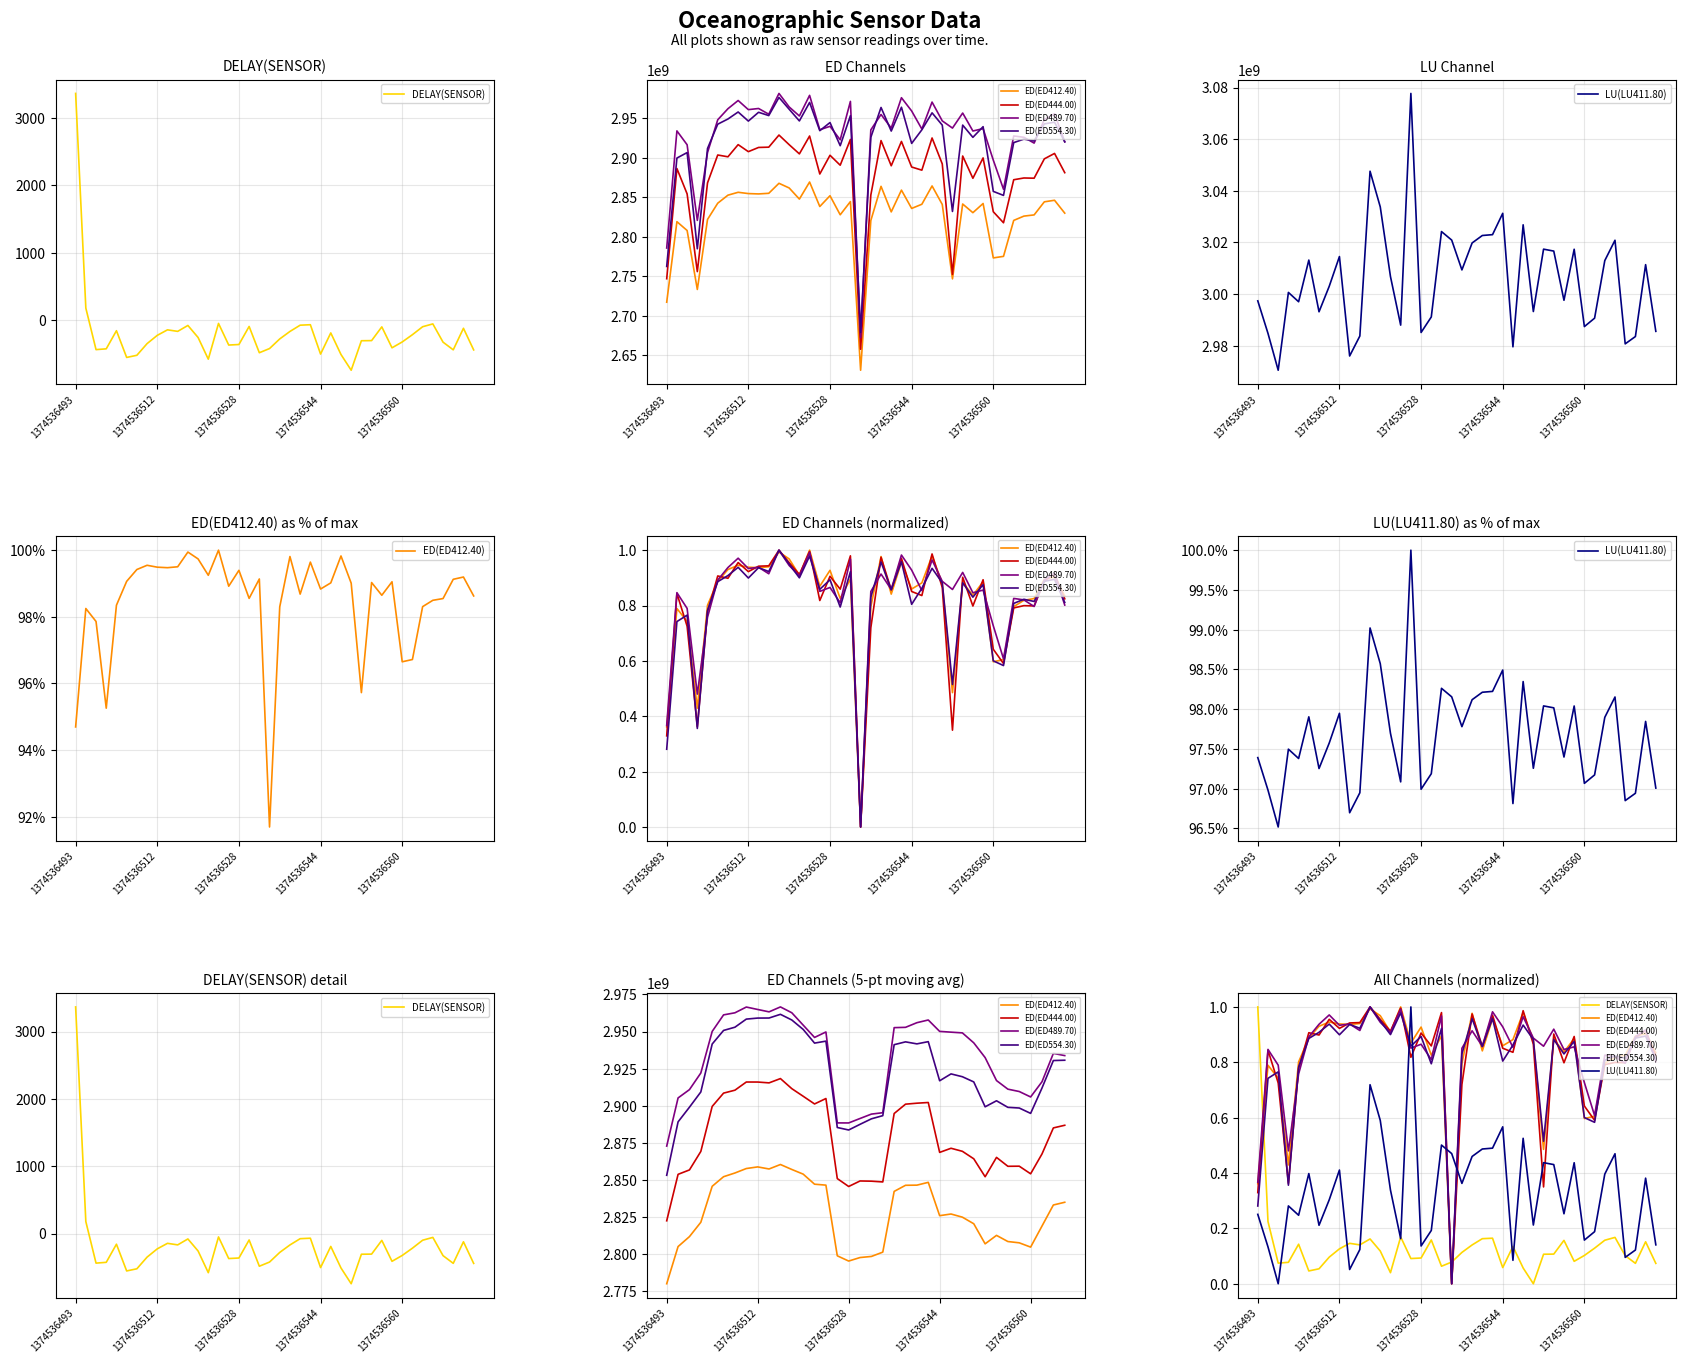

Between which two adjacent categories do LU(LU411.80) and ED(ED489.70) first intersect?

14 and 15